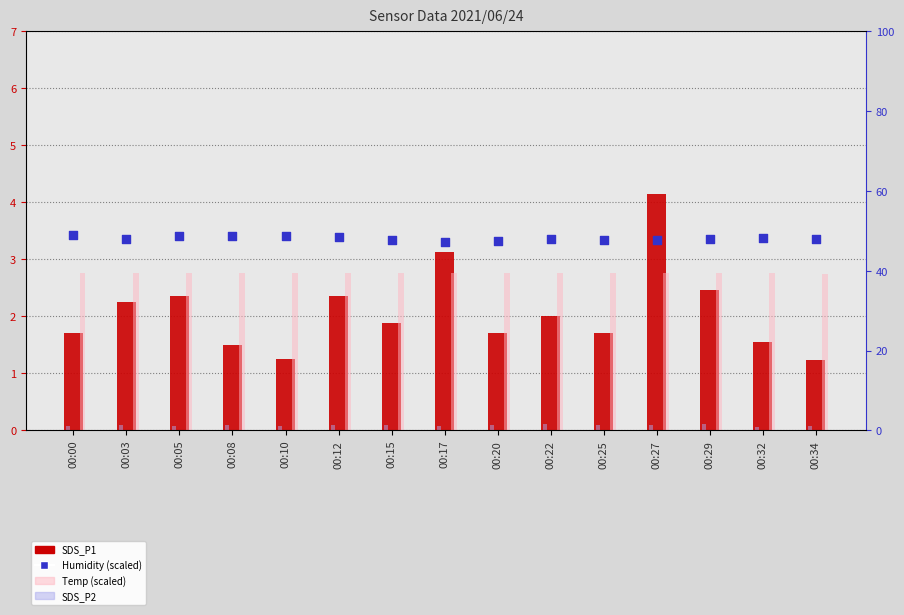

Which series has the widest spread of Y values?

SDS_P1